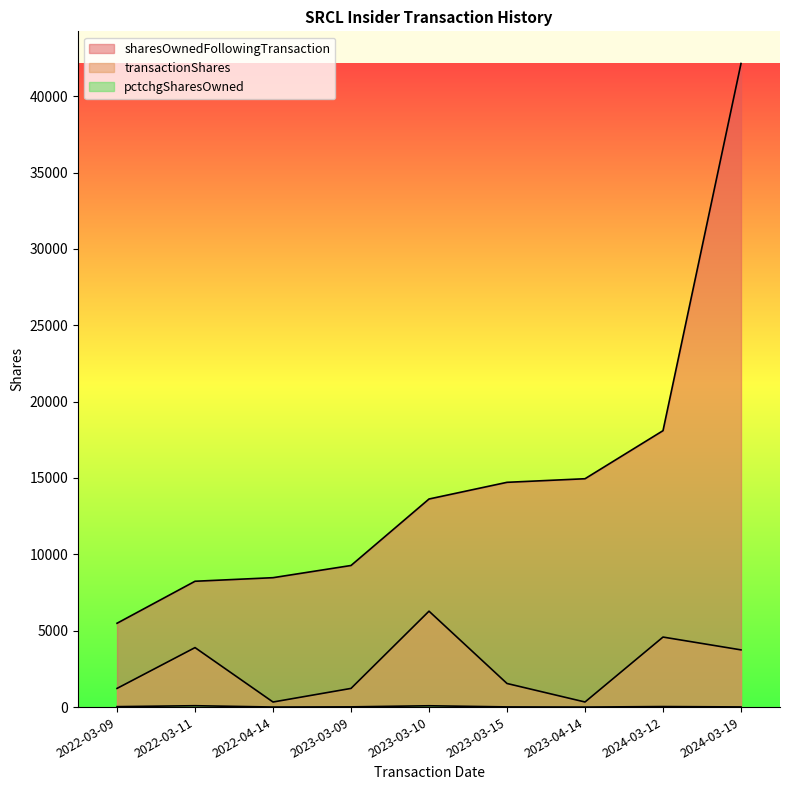

List the labels in order of pctchgSharesOwned value, smallest first.

2023-04-14, 2022-04-14, 2024-03-19, 2023-03-15, 2023-03-09, 2022-03-09, 2024-03-12, 2023-03-10, 2022-03-11